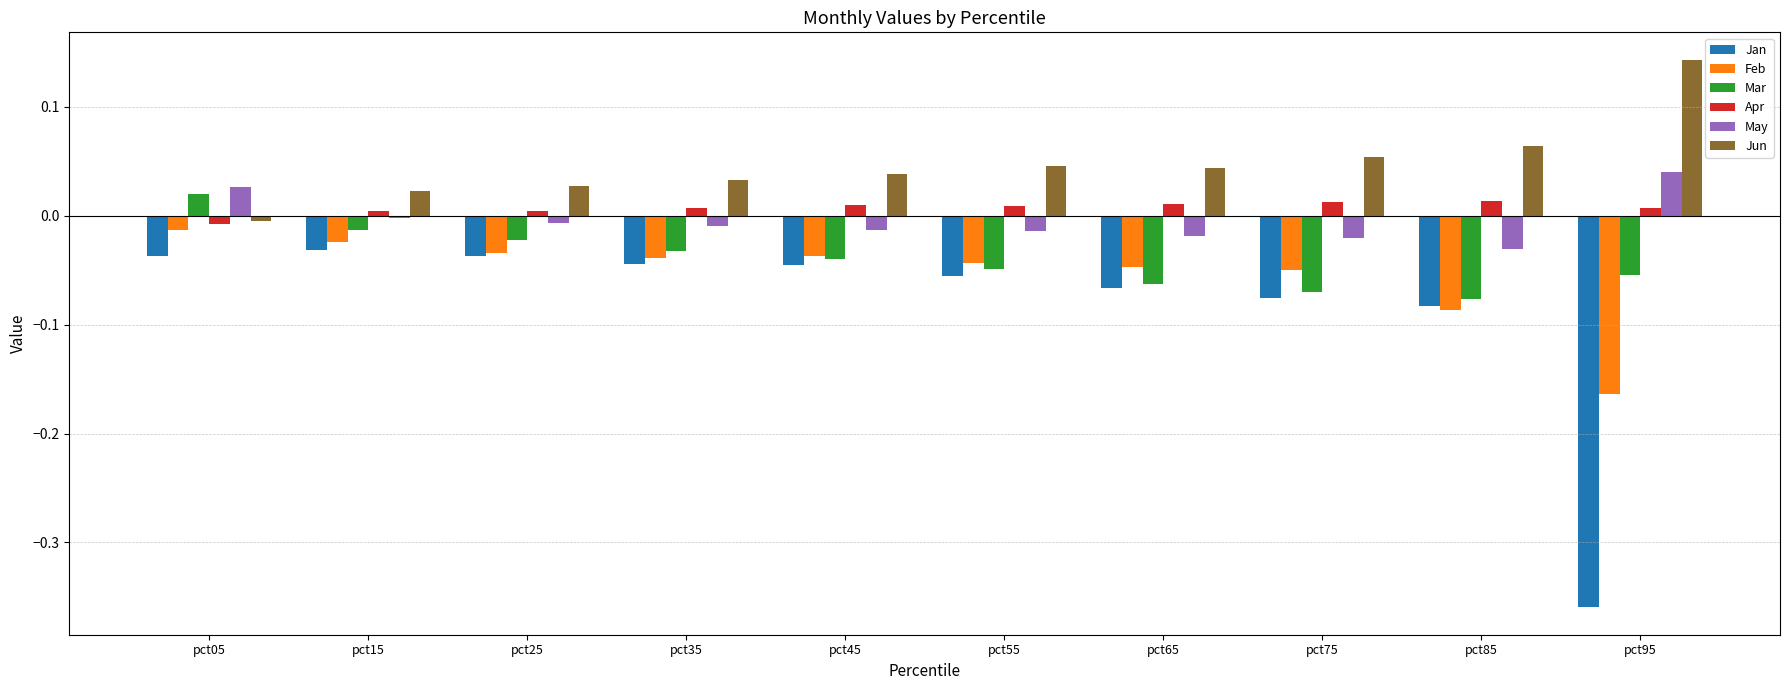

Is the value of May at pct15 greater than the value of Mar at pct25?

Yes